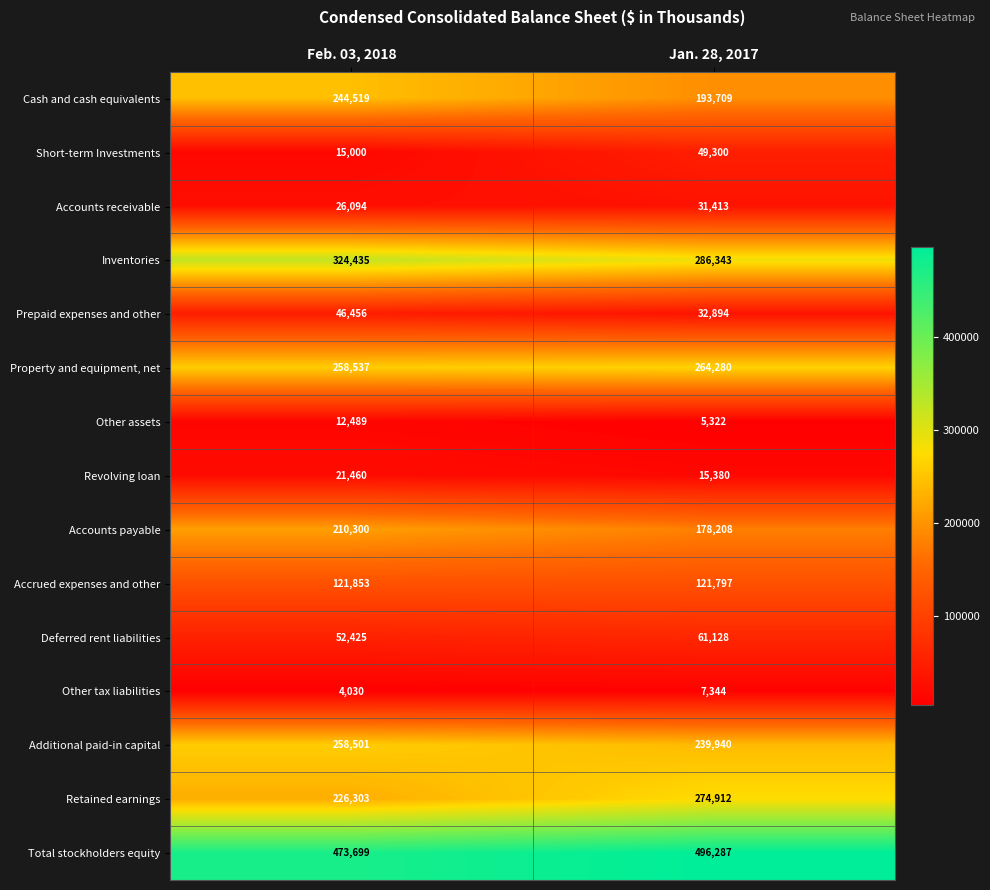

How many categories are shown in the chart?

2